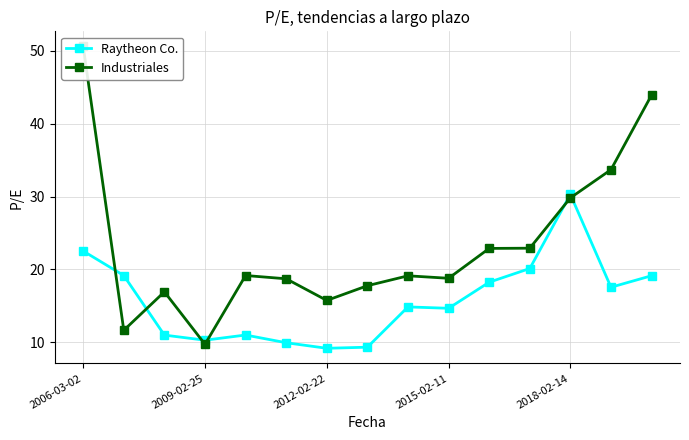

After their last crossing, which series has the higher values: Raytheon Co. or Industriales?

Industriales